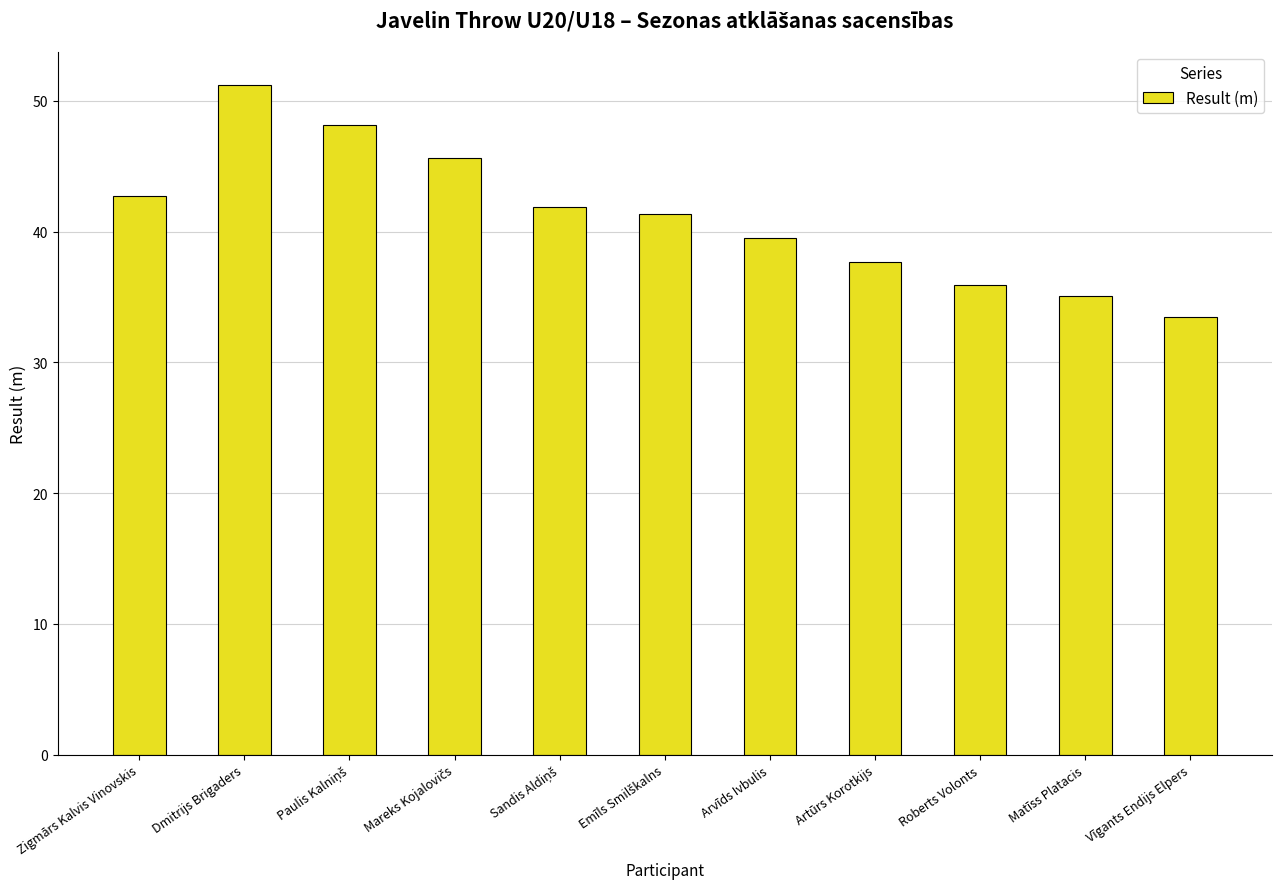

What is the smallest value displayed?

33.5